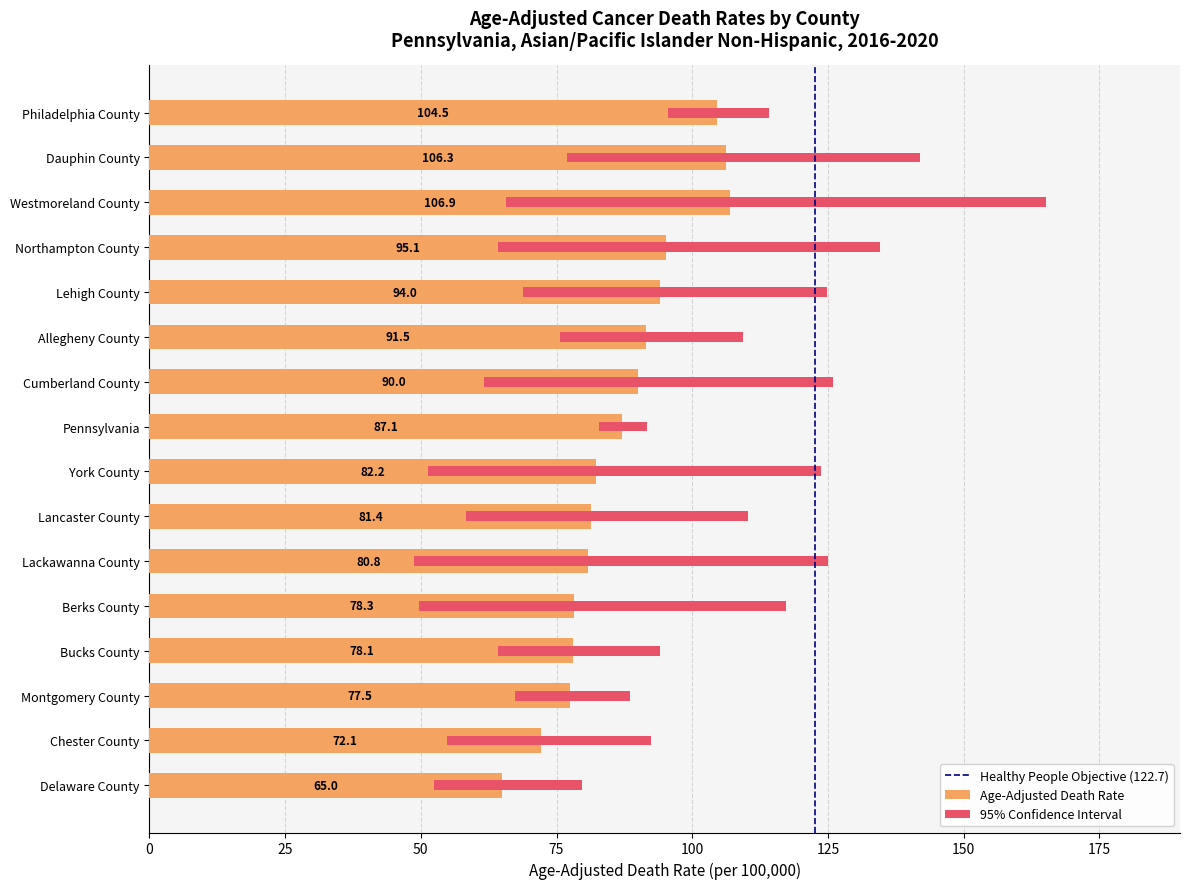

At which label is the value closest to 85?

Pennsylvania